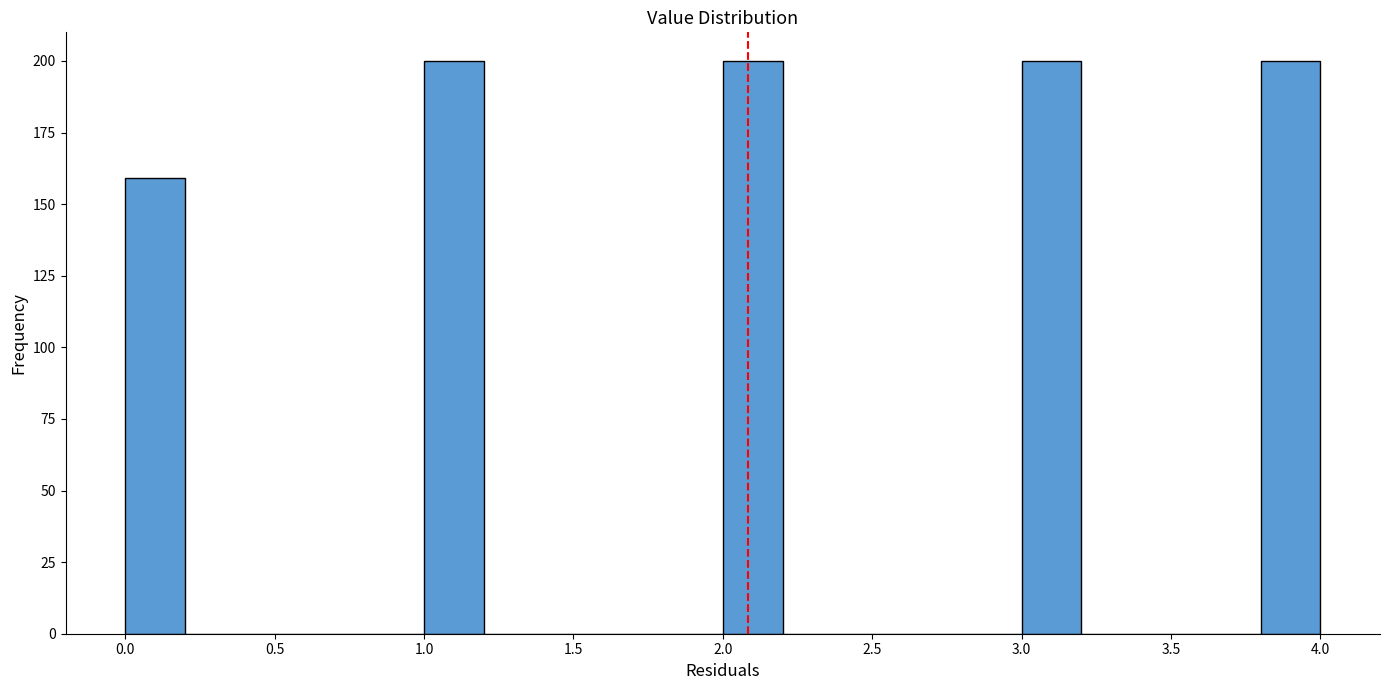

Reading left to right, list every bar in this chart as the range it spans on the x-axis followed by its height. The values are not printed on the chart, so give them approximately, as read against the axis.

0.0 to 0.2: 160
0.2 to 0.4: 0
0.4 to 0.6: 0
0.6 to 0.8: 0
0.8 to 1.0: 0
1.0 to 1.2: 200
1.2 to 1.4: 0
1.4 to 1.6: 0
1.6 to 1.8: 0
1.8 to 2.0: 0
2.0 to 2.2: 200
2.2 to 2.4: 0
2.4 to 2.6: 0
2.6 to 2.8: 0
2.8 to 3.0: 0
3.0 to 3.2: 200
3.2 to 3.4: 0
3.4 to 3.6: 0
3.6 to 3.8: 0
3.8 to 4.0: 200